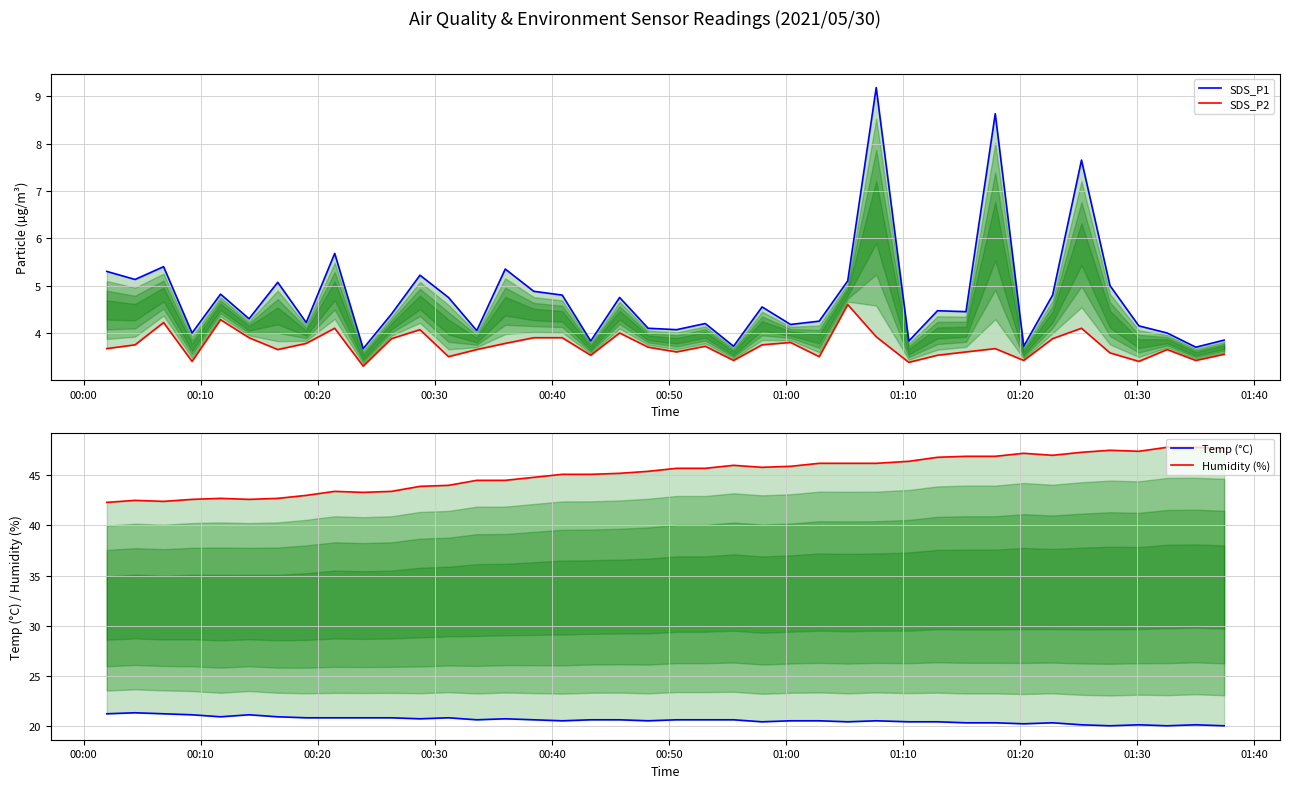

Reading left to right, extract all data points from this chart.

SDS_P1: 5.3	5.1	5.4	4.0	4.8	4.3	5.1	4.2	5.7	3.7	4.4	5.2	4.8	4.0	5.3	4.9	4.8	3.8	4.8	4.1	4.1	4.2	3.7	4.5	4.2	4.2	5.1	9.2	3.8	4.5	4.5	8.6	3.7	4.8	7.7	5.0	4.2	4.0	3.7	3.9
SDS_P2: 3.7	3.8	4.2	3.4	4.3	3.9	3.6	3.8	4.1	3.3	3.9	4.1	3.5	3.6	3.8	3.9	3.9	3.5	4.0	3.7	3.6	3.7	3.4	3.8	3.8	3.5	4.6	3.9	3.4	3.5	3.6	3.7	3.4	3.9	4.1	3.6	3.4	3.6	3.4	3.5
Temp (°C): 21.2	21.3	21.2	21.1	20.9	21.1	20.9	20.8	20.8	20.8	20.8	20.7	20.8	20.6	20.7	20.6	20.5	20.6	20.6	20.5	20.6	20.6	20.6	20.4	20.5	20.5	20.4	20.5	20.4	20.4	20.3	20.3	20.2	20.3	20.1	20.0	20.1	20.0	20.1	20.0
Humidity (%): 42.3	42.5	42.4	42.6	42.7	42.6	42.7	43.0	43.4	43.3	43.4	43.9	44.0	44.5	44.5	44.8	45.1	45.1	45.2	45.4	45.7	45.7	46.0	45.8	45.9	46.2	46.2	46.2	46.4	46.8	46.9	46.9	47.2	47.0	47.3	47.5	47.4	47.8	47.8	47.7